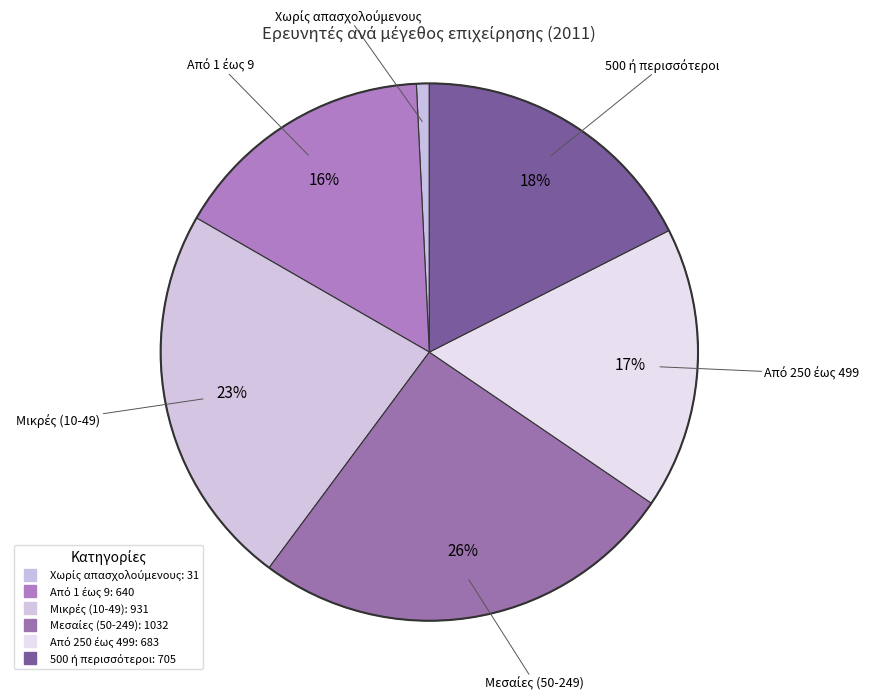

Combined, what portion of the pie is Από 250 έως 499 and Μικρές (10-49)?

40.1%